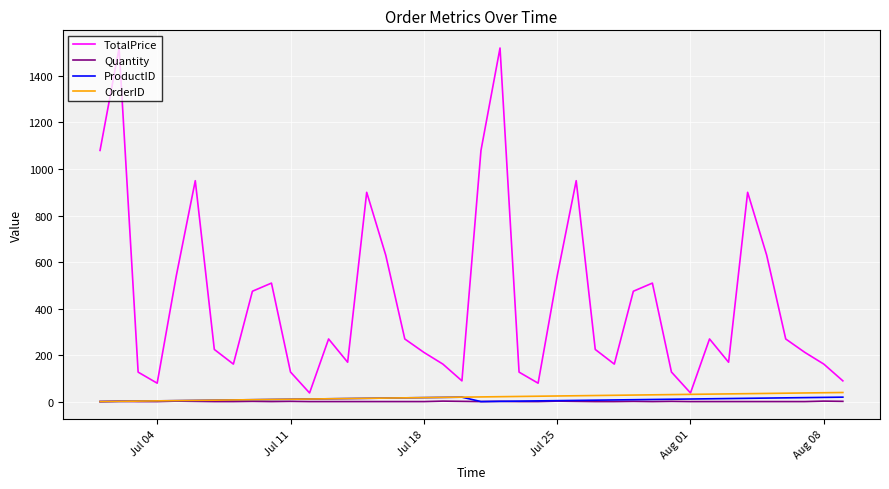

Which series has the largest total across all categories?

TotalPrice